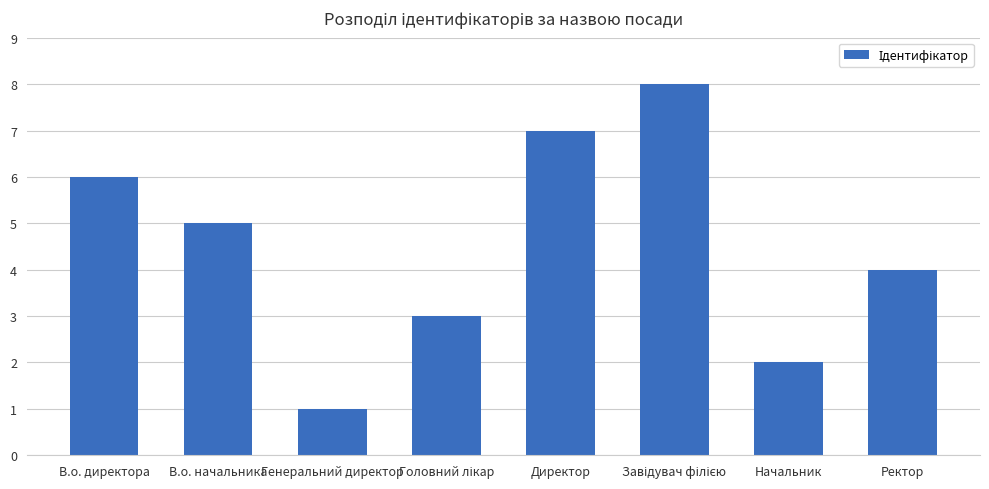

Reading right to left, transcribe all the data shown in this chart.

4	2	8	7	3	1	5	6